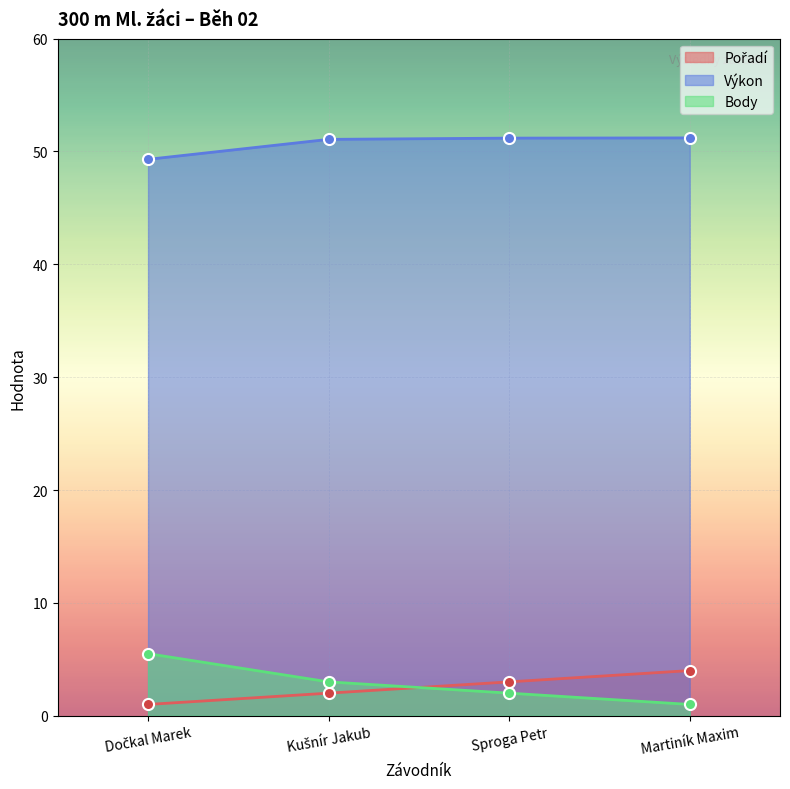

True or false: Výkon and Pořadí cross at least once.

False